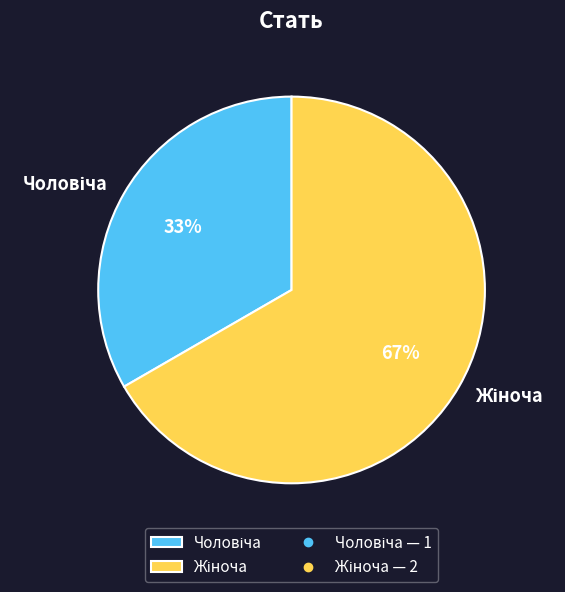

Is there a majority slice in this chart?

Yes